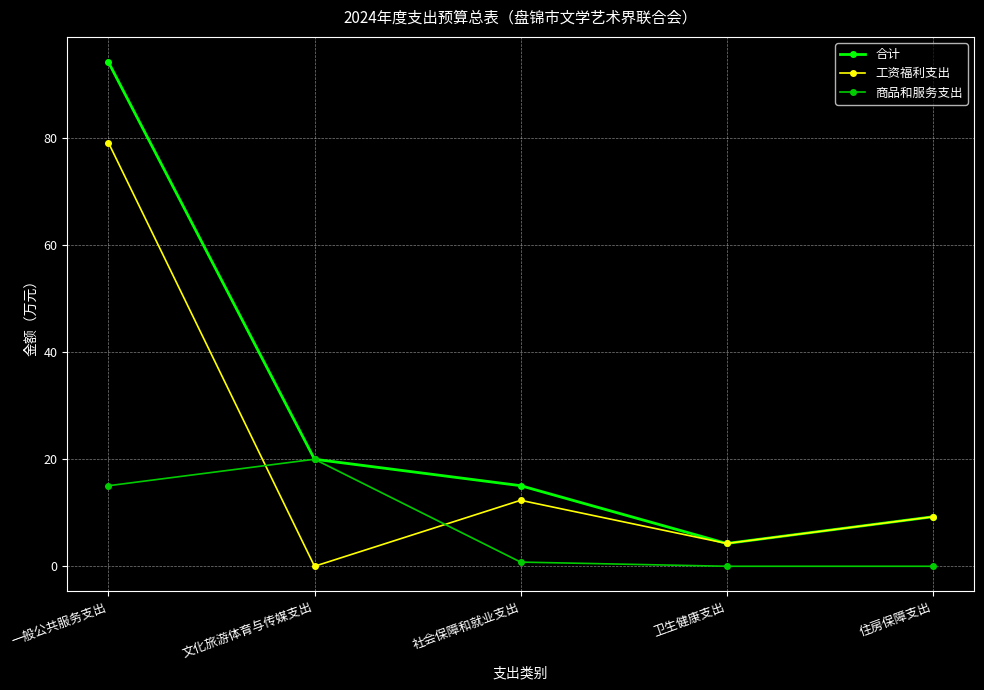

Where is 工资福利支出 nearest to the value 39?

社会保障和就业支出